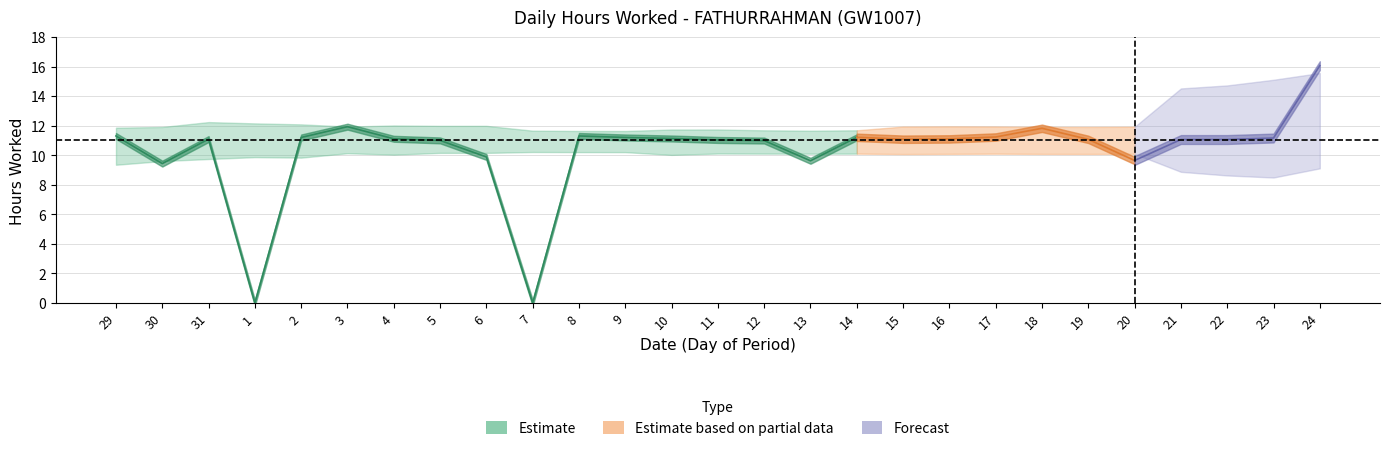

True or false: the data shows 9.9 at 6.

True